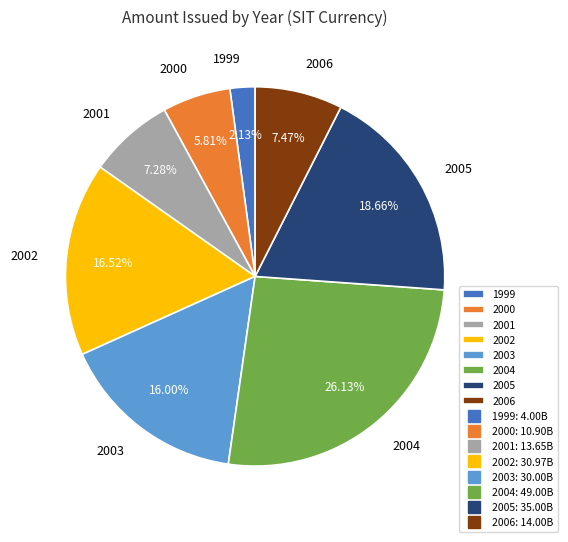

Which has a higher value, 2003 or 1999?

2003